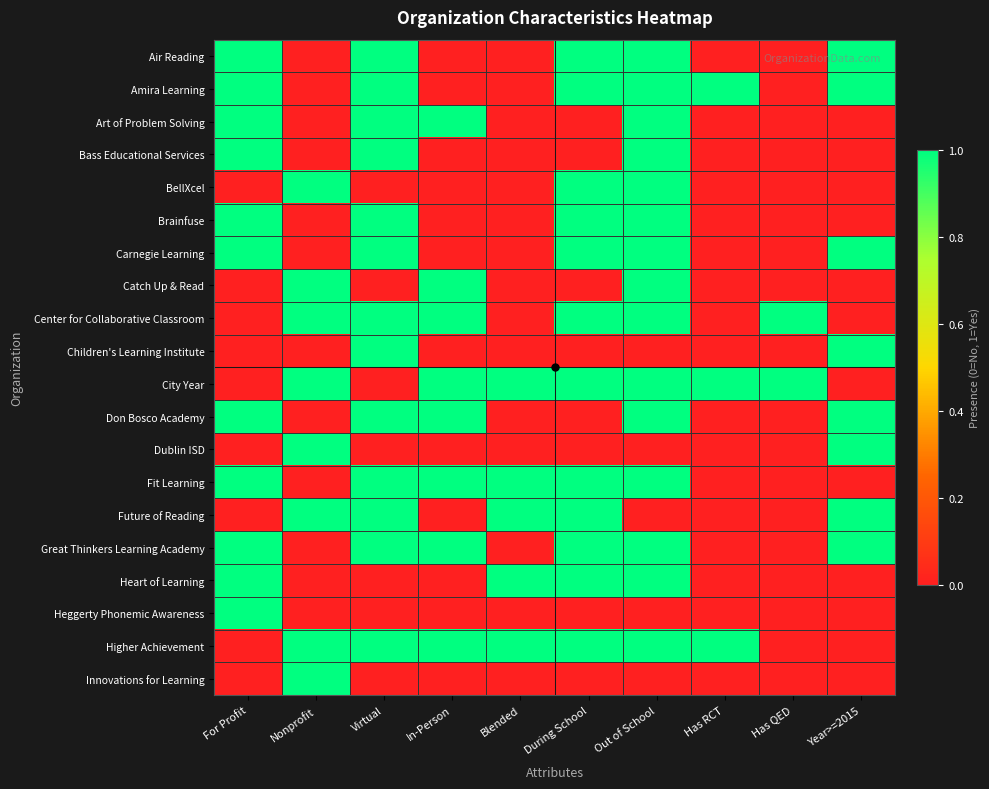

How many series are shown in this chart?

20